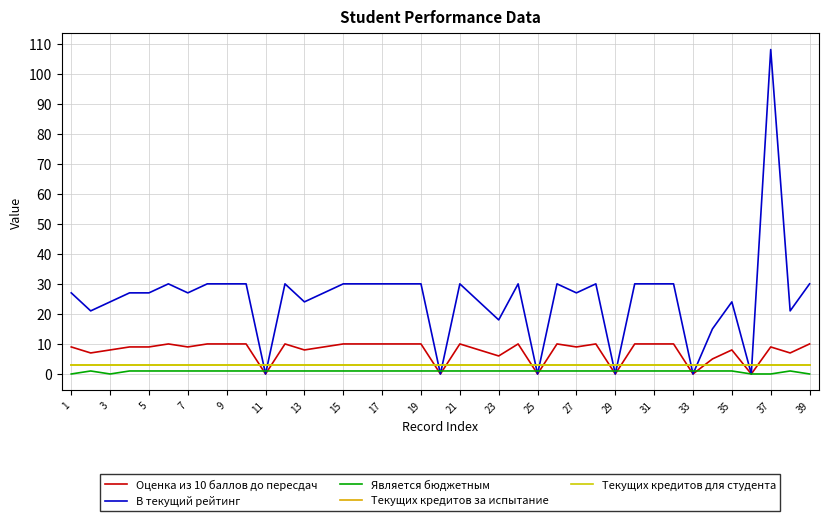

What is the sum of all Является бюджетным values?

34